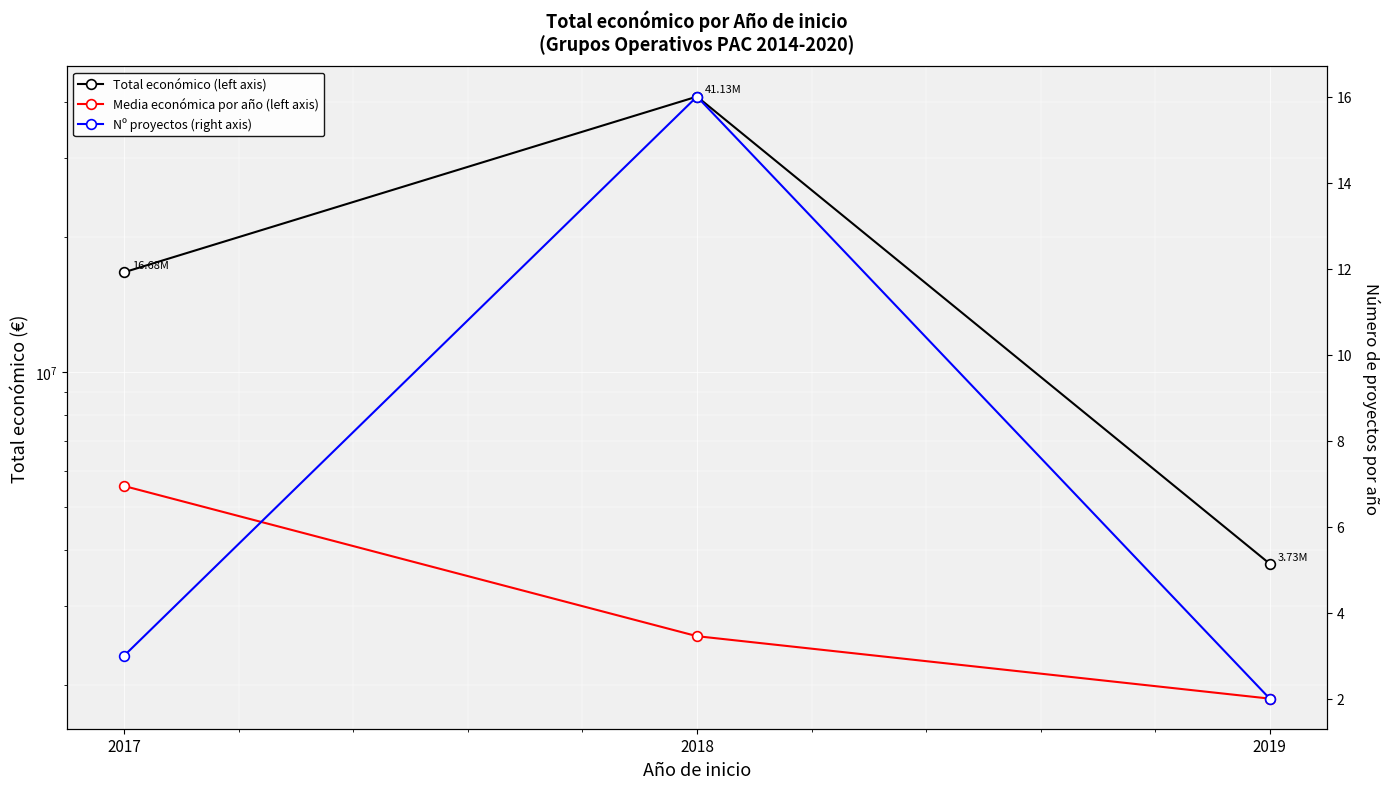

Reading left to right, what are all the values shown in this chart?

Total económico (left axis): 2017=16680506.0	2018=41127434.0	2019=3729820.0
Media económica por año (left axis): 2017=5560168.7	2018=2570464.6	2019=1864910.0
Nº proyectos (right axis): 2017=3.0	2018=16.0	2019=2.0